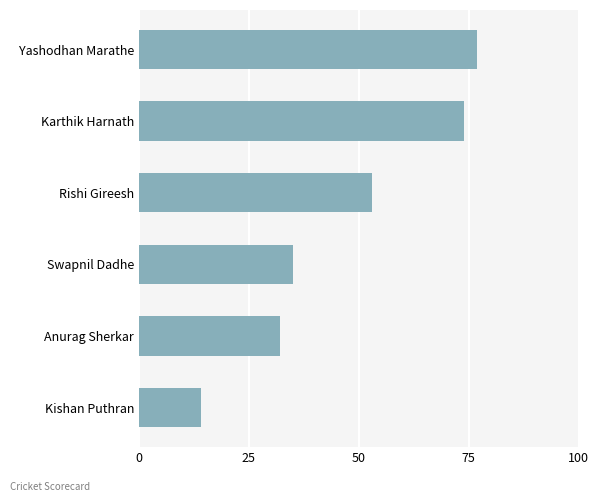

Reading bottom to top, transcribe all the data shown in this chart.

14	32	35	53	74	77